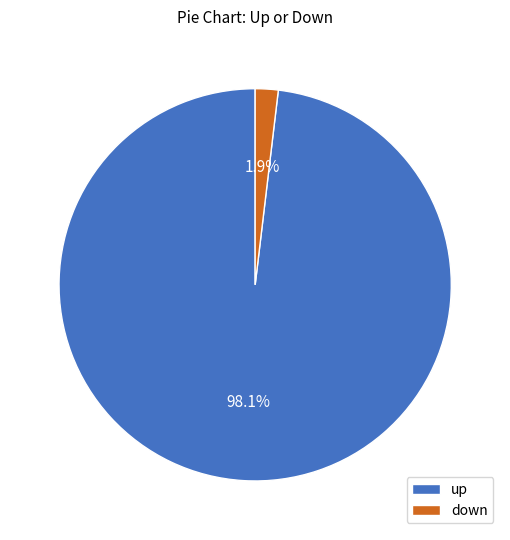

Which category has the biggest portion of the pie?

up